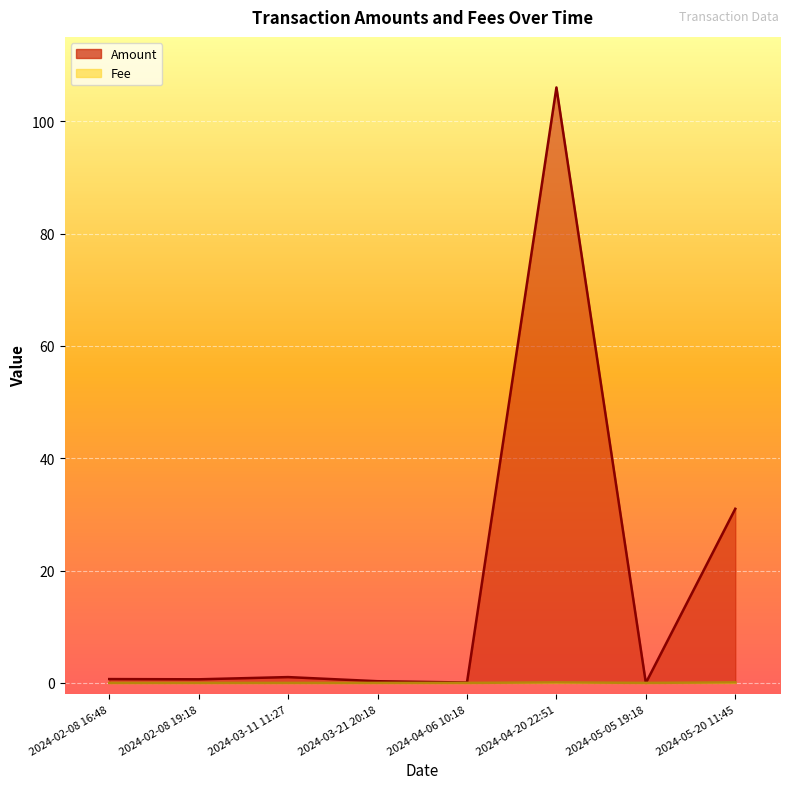

At which label does Fee reach its minimum?

2024-02-08 16:48